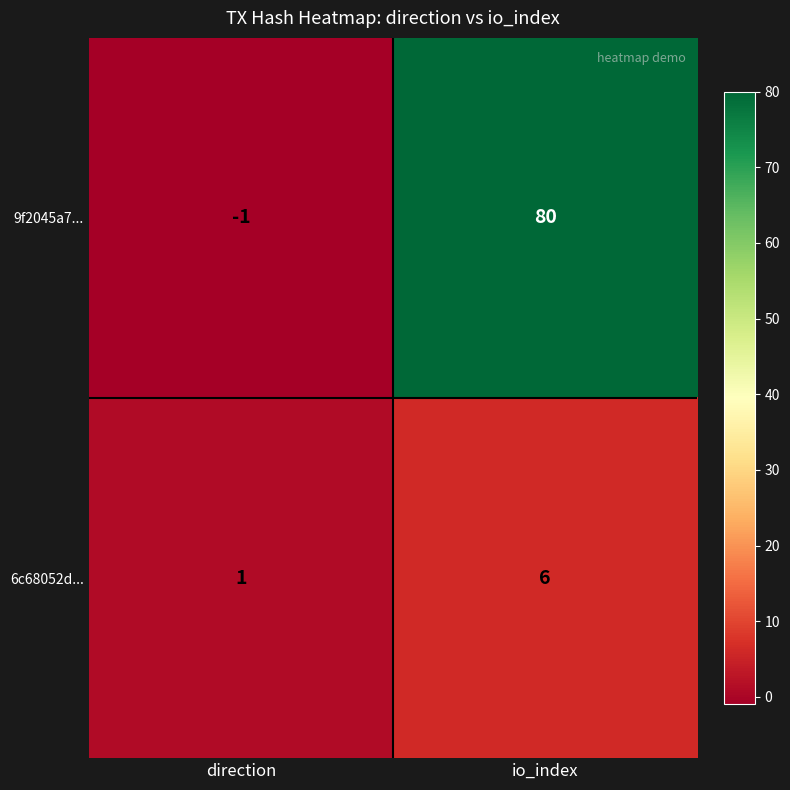

True or false: 9f2045a7... has a value of 80 at io_index.

True